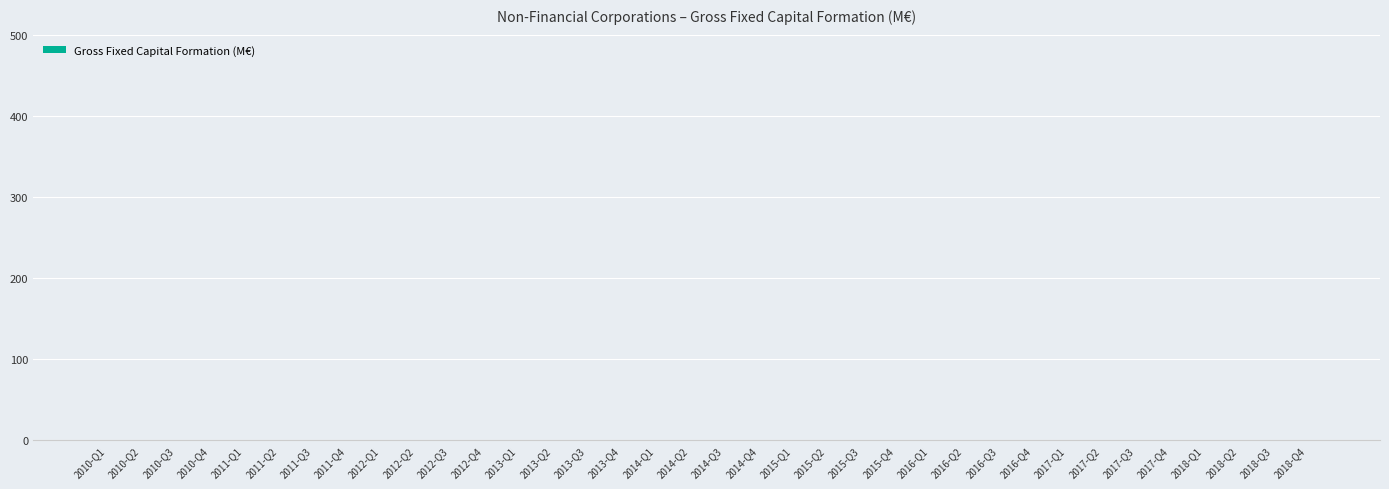

What is the difference between the values at 2017-Q3 and 2010-Q2?

4.5